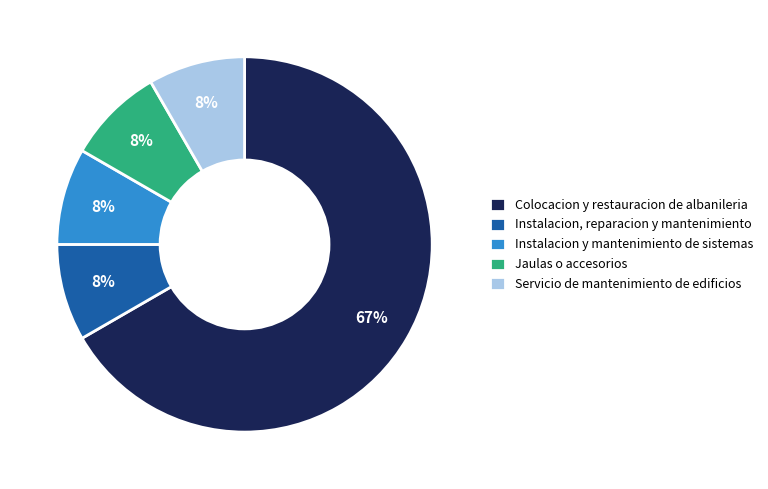

Which category has the biggest portion of the pie?

Colocacion y restauracion de albanileria